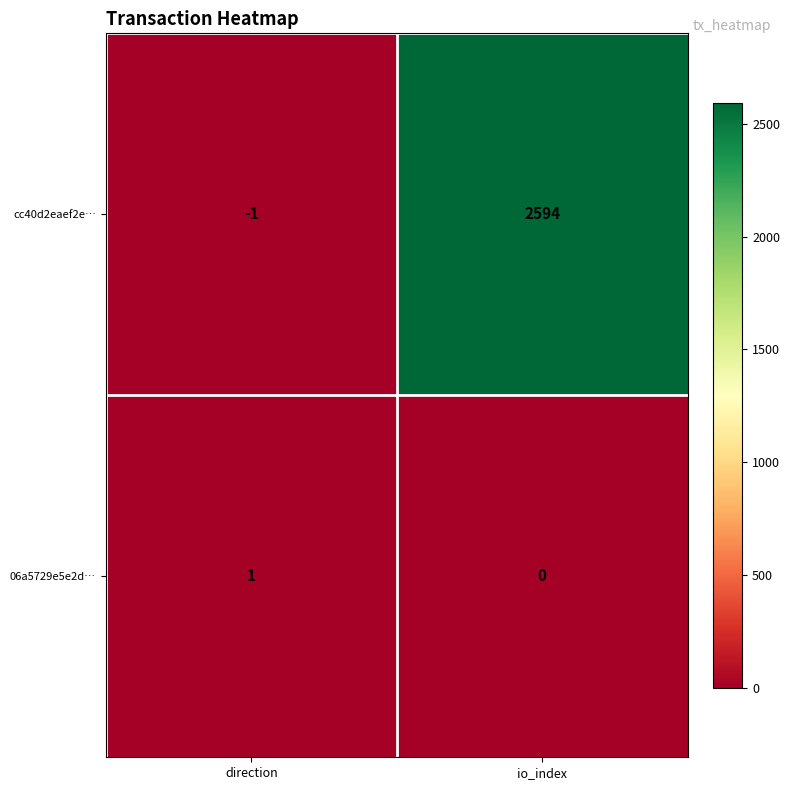

List the series in order of their peak value, lowest first.

06a5729e5e2d…, cc40d2eaef2e…